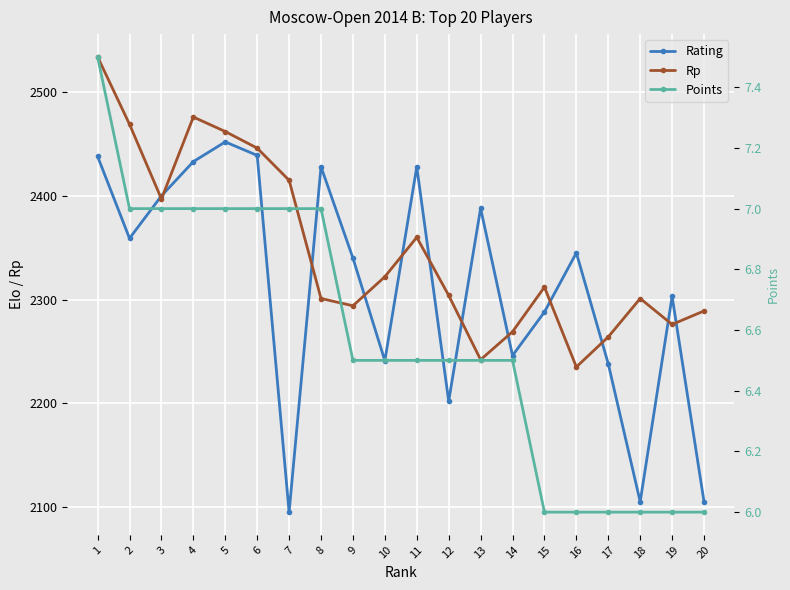

What is the value of the Rating point at the 12th from the left?

2202.0